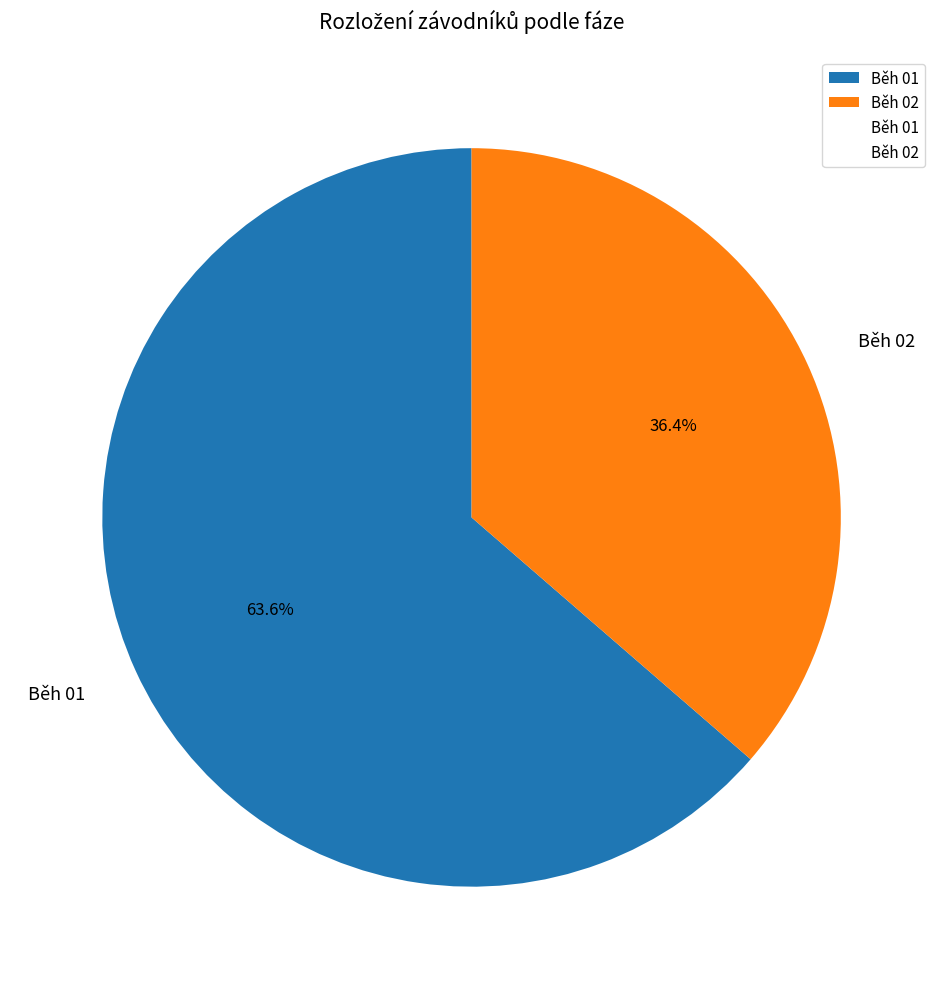

Is there a majority slice in this chart?

Yes